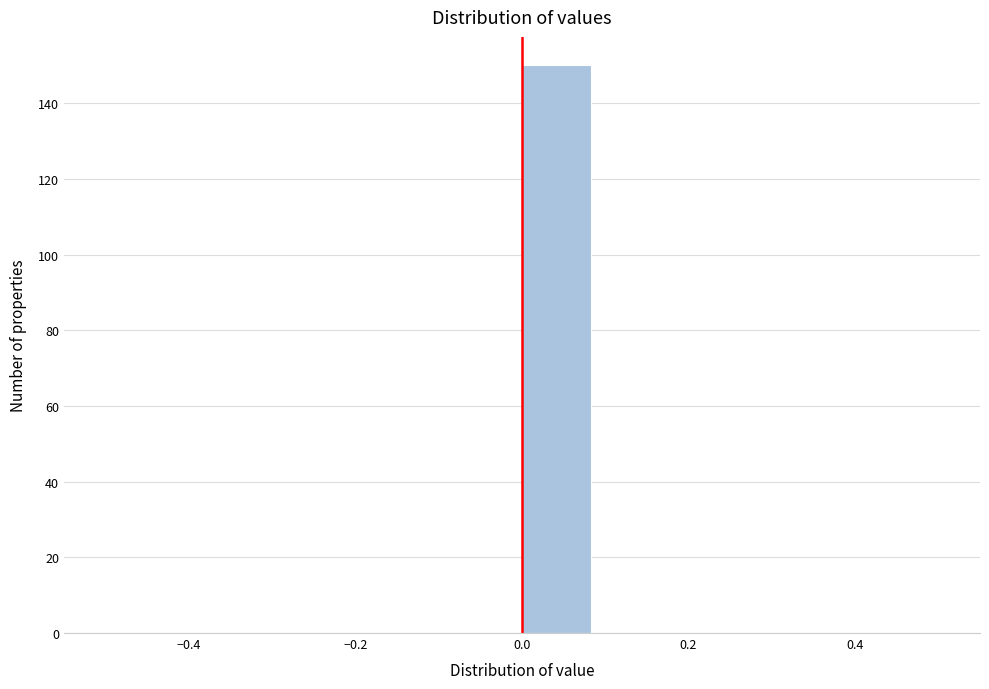

Reading left to right, transcribe this chart: for each bar, give the range it covers on the x-axis and its height. Neither the bar edges nor the heights are printed on the chart, so give them approximately, as read against the axes.

-0.50 to -0.42: 0
-0.42 to -0.34: 0
-0.34 to -0.24: 0
-0.24 to -0.16: 0
-0.16 to -0.08: 0
-0.08 to 0.00: 0
0.00 to 0.08: 150
0.08 to 0.16: 0
0.16 to 0.26: 0
0.26 to 0.34: 0
0.34 to 0.42: 0
0.42 to 0.50: 0